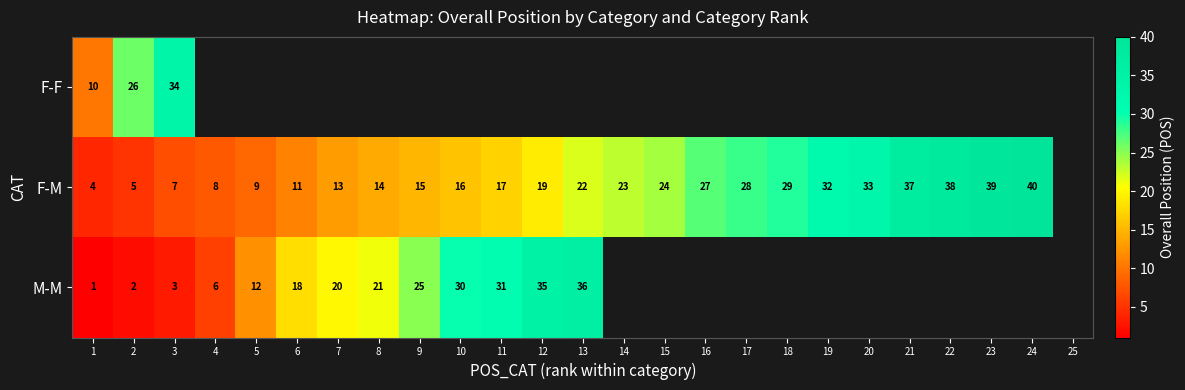

Is it true that F-M equals 8 at 4?

True